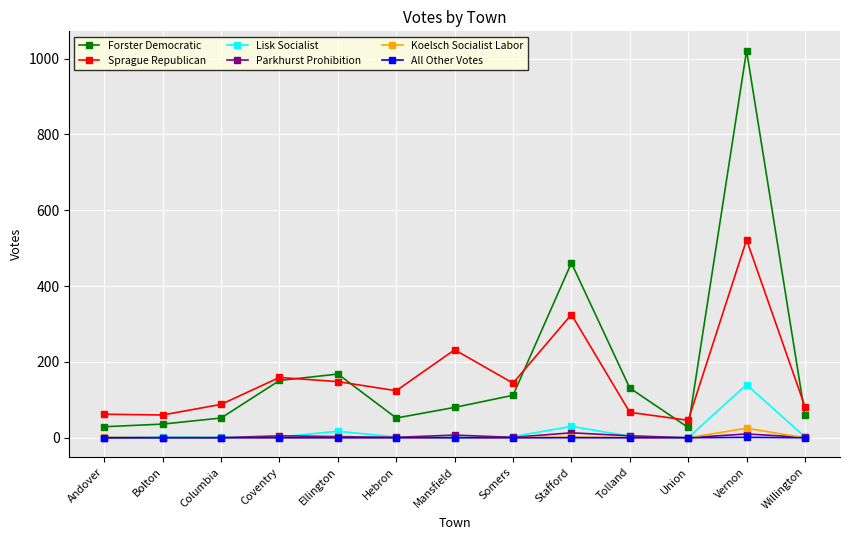

At which category is the sum across all series the highest?

Vernon